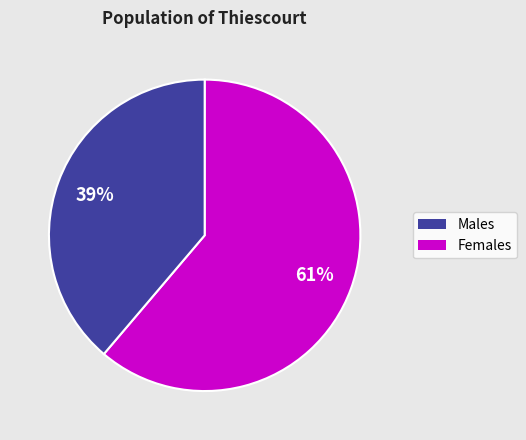

To the nearest percent, what is the average slice percentage?

50%